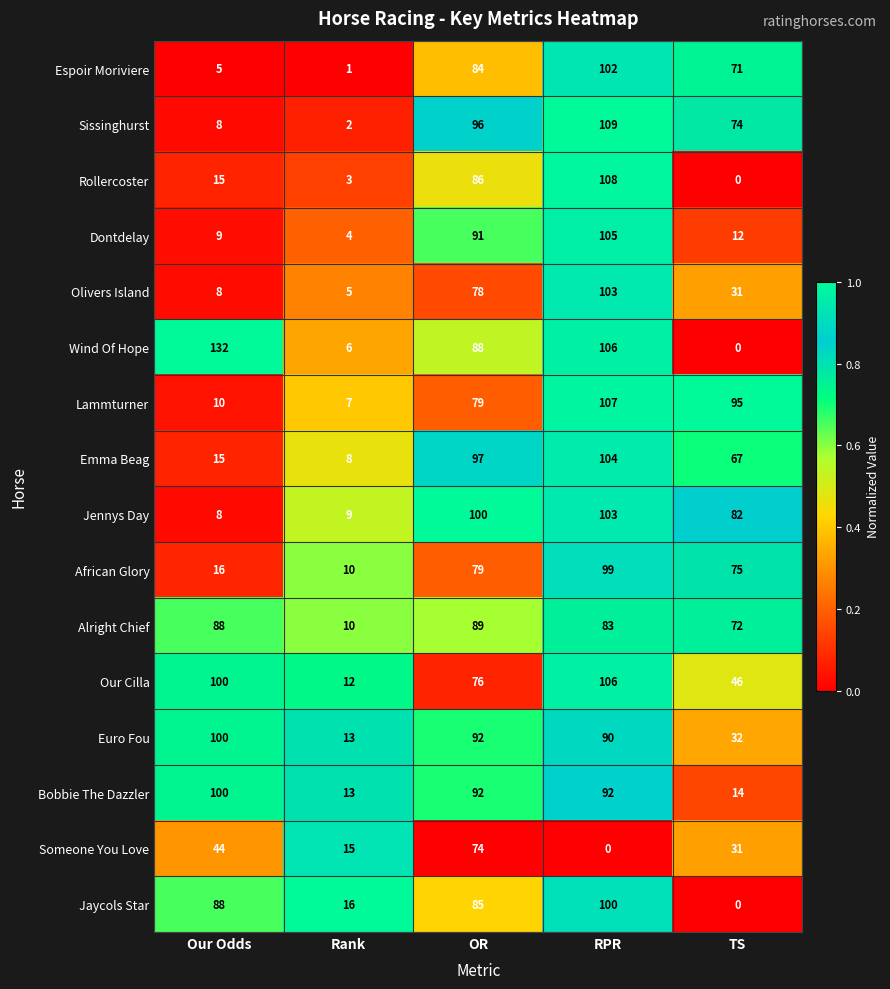

At how many categories does at least one series exceed 0?

5